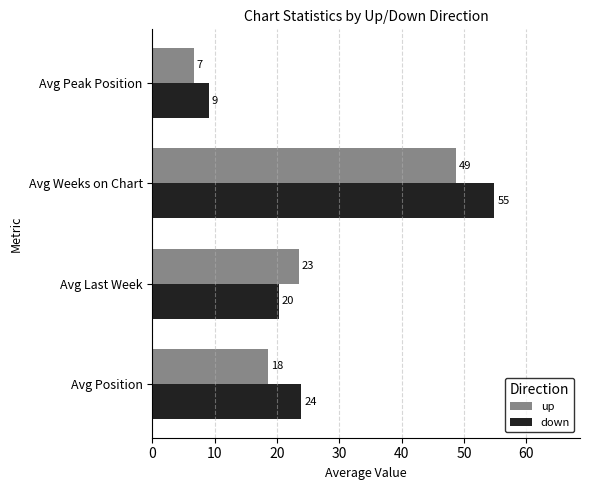

What are all the series names shown in the legend?

up, down